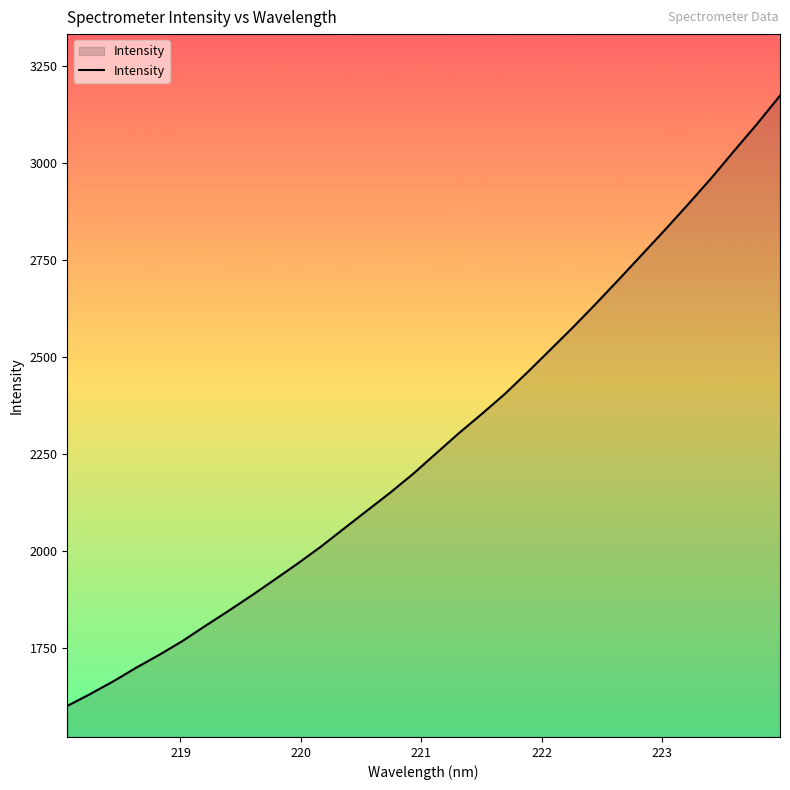

What is the difference between the maximum and minimum values?

1573.4